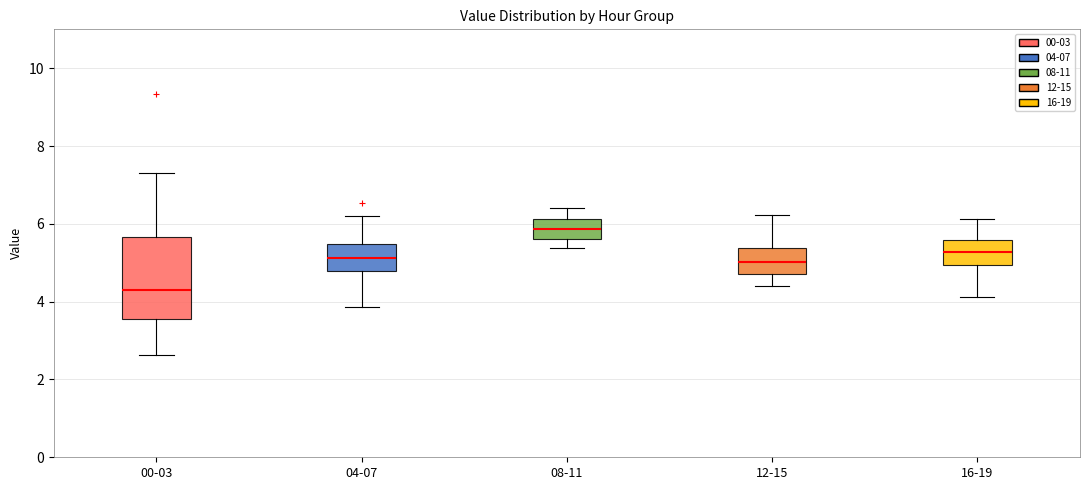

Comparing the boxes themselves (not the whiskers), which one is the tallest?

00-03